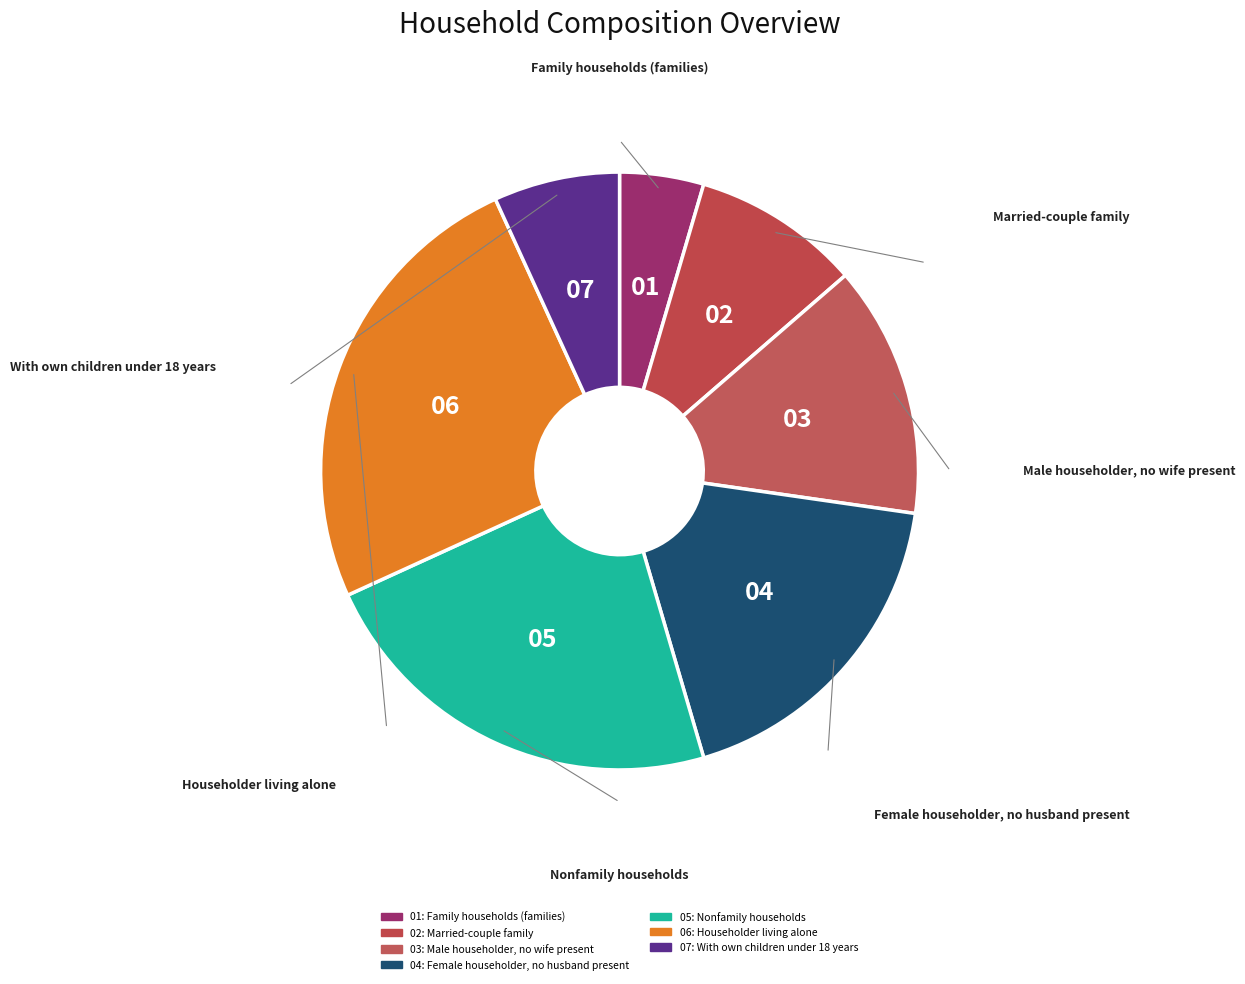

How many segments does this pie chart have?

7